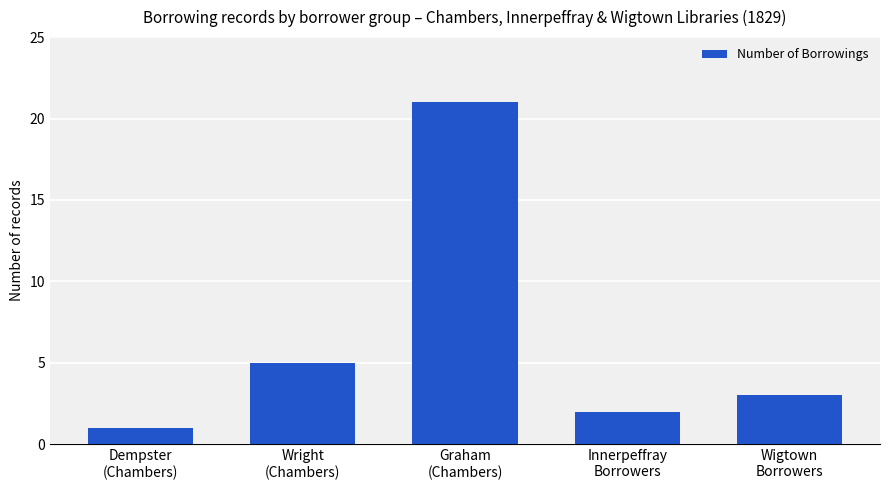

What is the label of the 3rd bar from the left?

Graham
(Chambers)